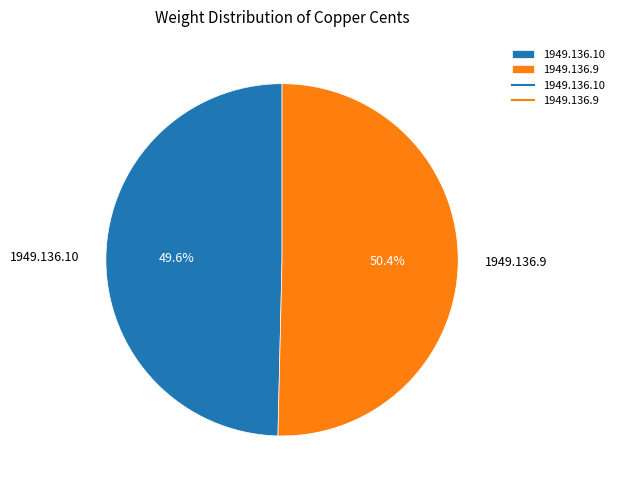

True or false: 1949.136.9 accounts for 50% of the total.

True